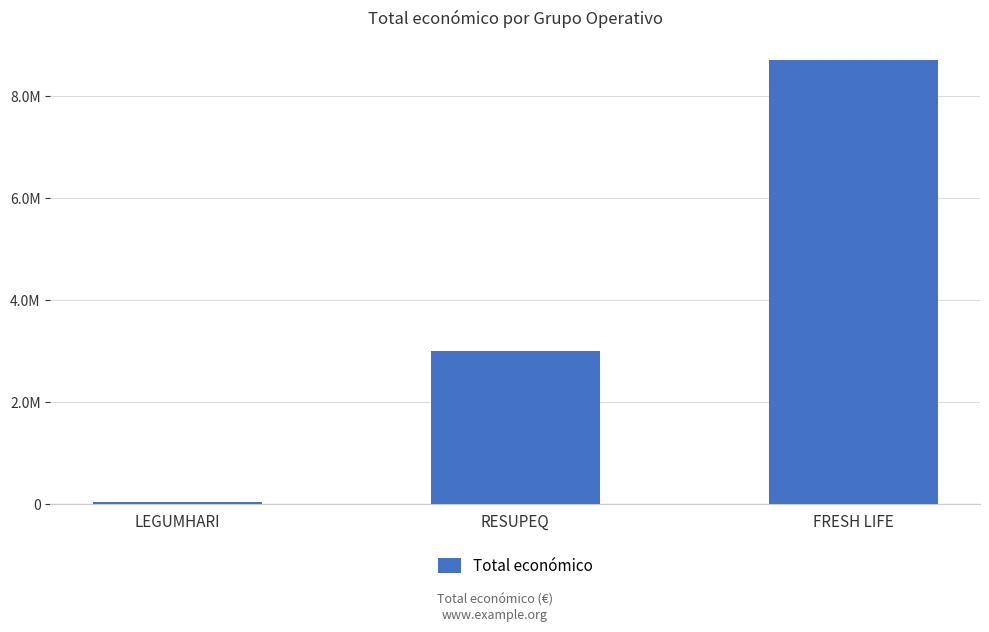

Are the bars horizontal?

No